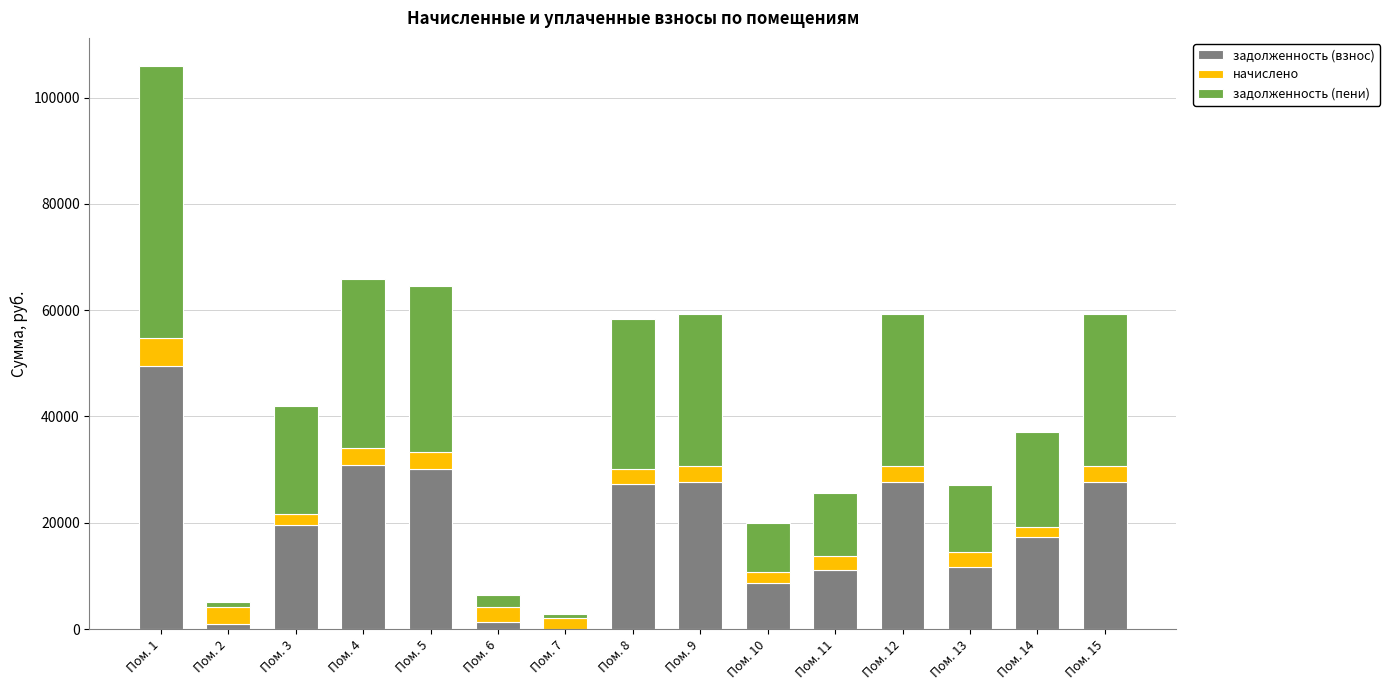

What is the maximum value for задолженность (взнос)?

49541.0